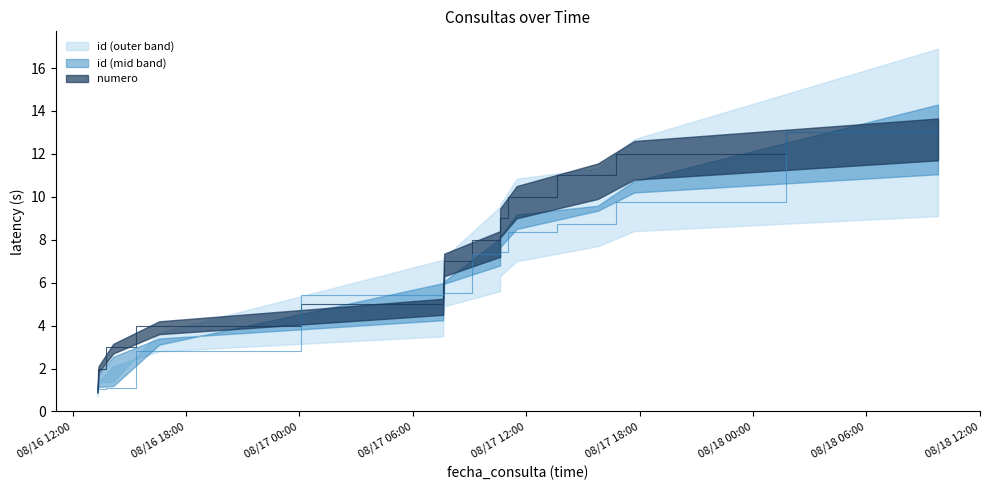

True or false: id has a value of 11.5 at 2022-08-17 10:37:12.

False